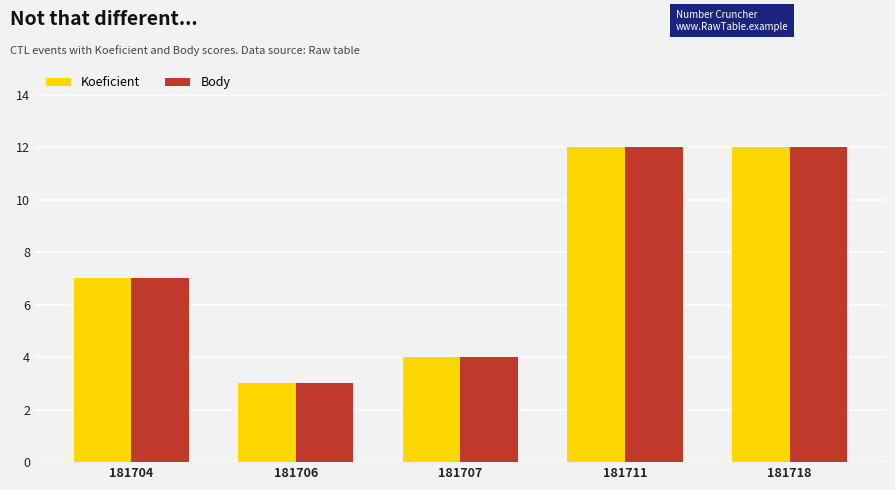

What is the value of the Koeficient bar at the 2nd from the left?

3